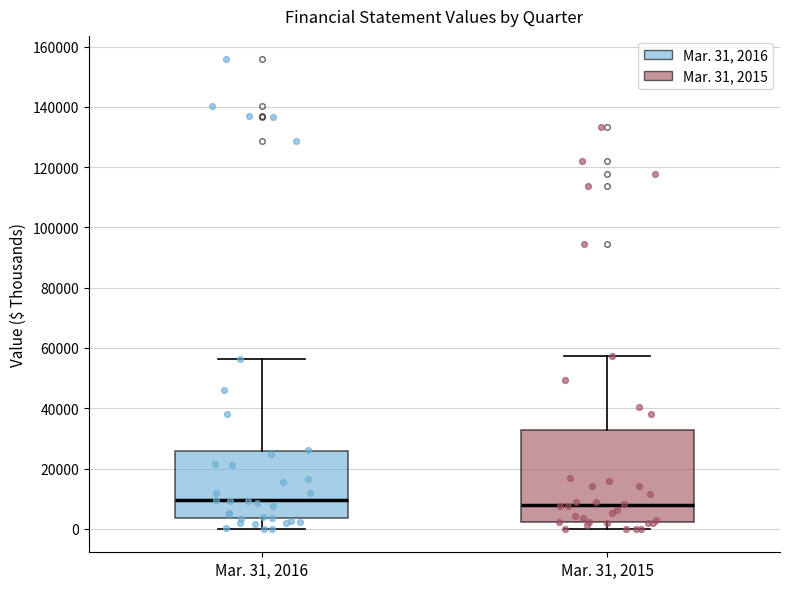

Reading left to right, read every box against the y-axis: the position of its median line, the range the box covers, and the ends of its whiskers. The values are not printed on the chart, so give them approximately, as read against the axis.

Mar. 31, 2016: median 10000, box 4000 to 26000, whiskers 0 to 56000
Mar. 31, 2015: median 8000, box 2000 to 32000, whiskers 0 to 58000